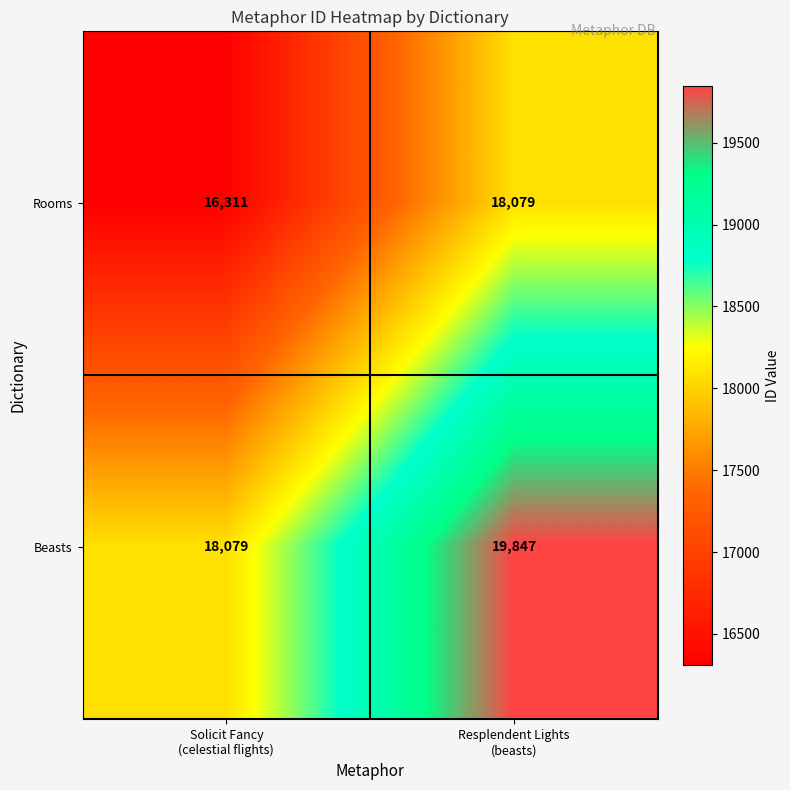

What is the difference between the maximum and minimum values in the Beasts series?

1768